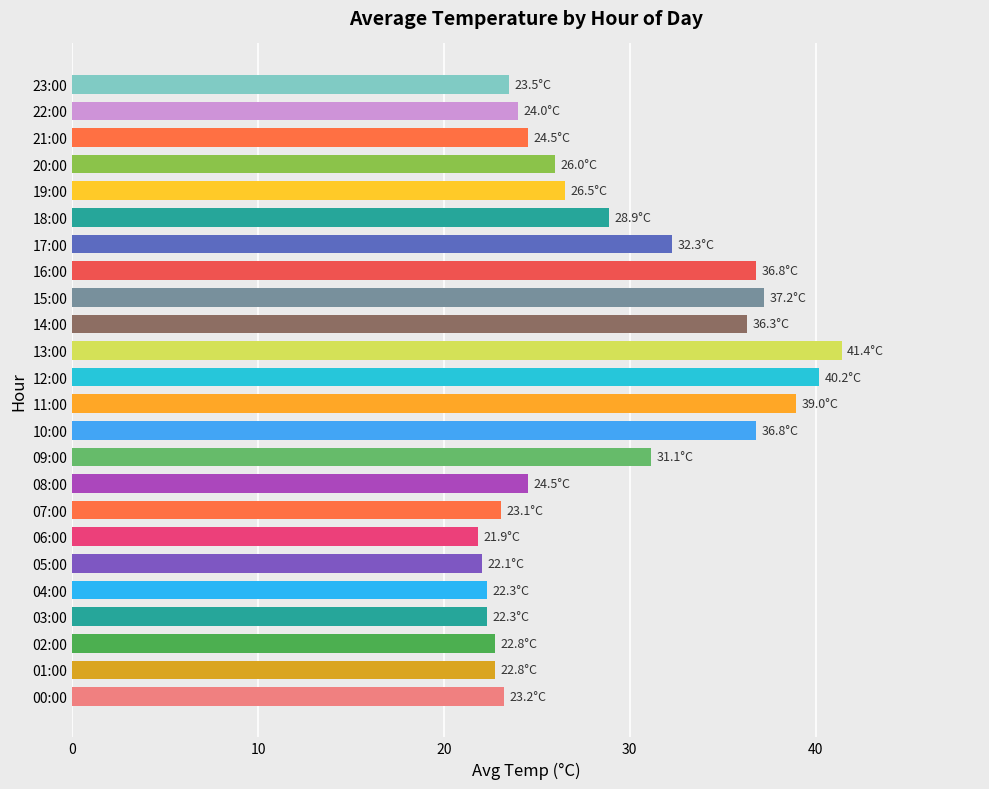

Which category has the highest value across all series?

13:00